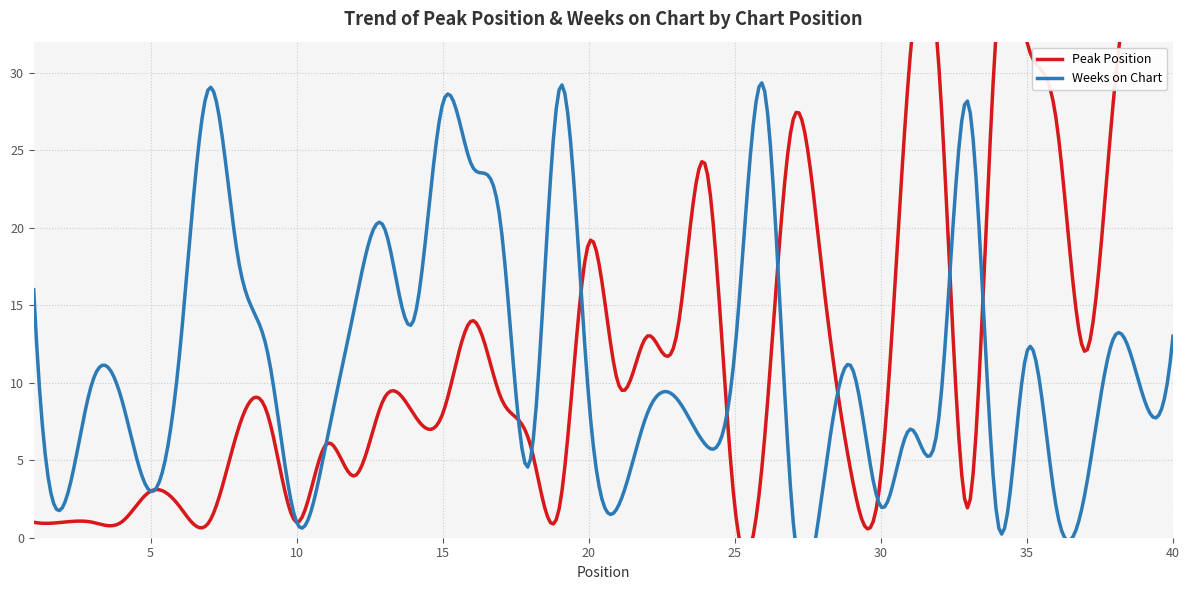

Rank the categories by Peak Position value from highest to lowest.

39, 34, 40, 35, 31, 32, 38, 27, 36, 24, 20, 28, 16, 22, 23, 37, 21, 13, 17, 9, 14, 15, 8, 11, 18, 26, 12, 29, 30, 5, 6, 19, 25, 33, 1, 2, 3, 4, 7, 10